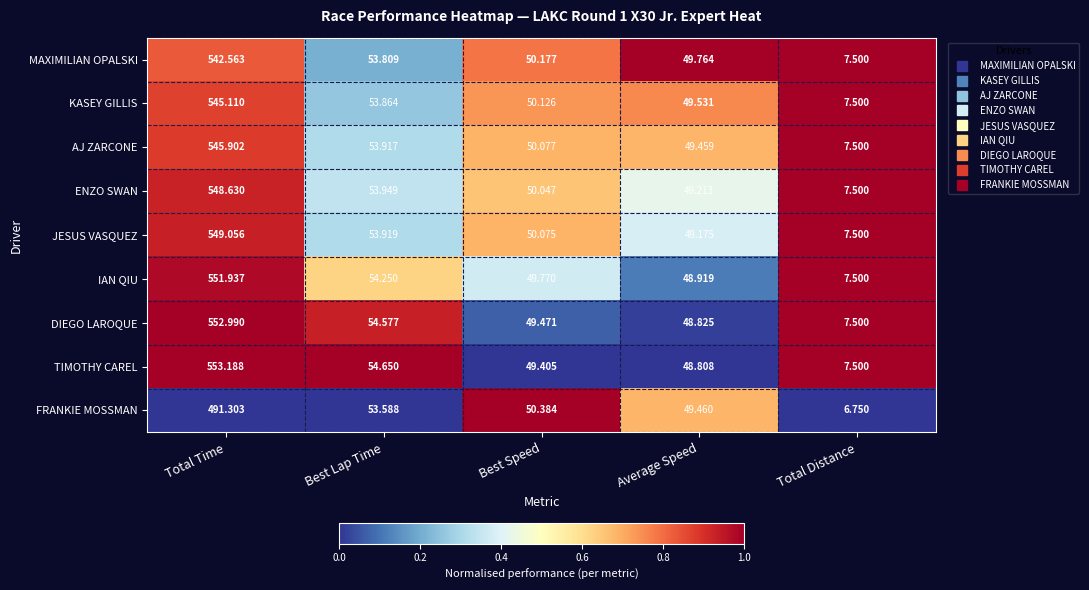

Where does the DIEGO LAROQUE series first go above 49?

Total Time